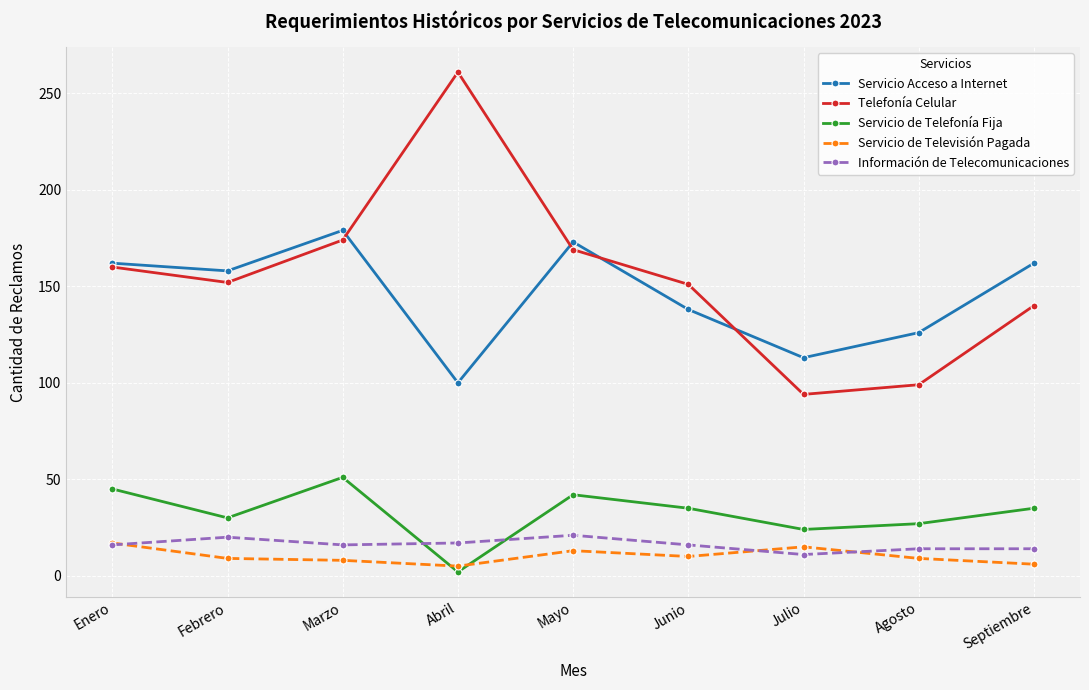

At which label does Telefonía Celular reach its minimum?

Julio